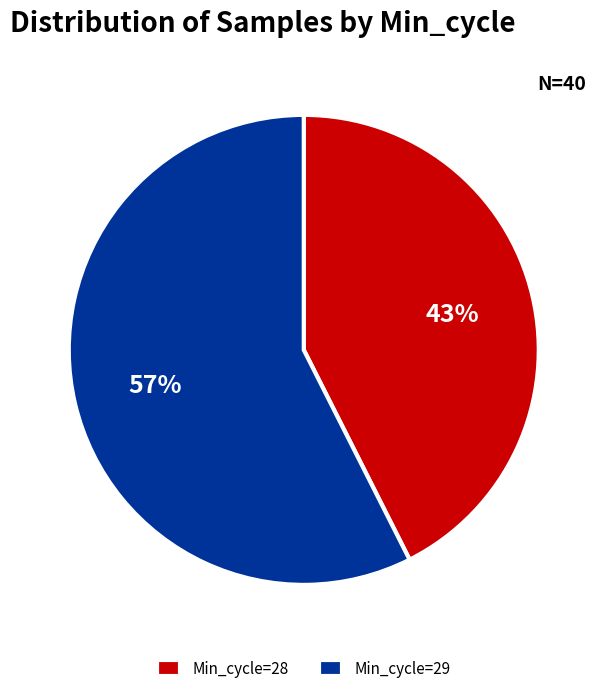

Is it true that Min_cycle=29 is 43% of the pie?

False